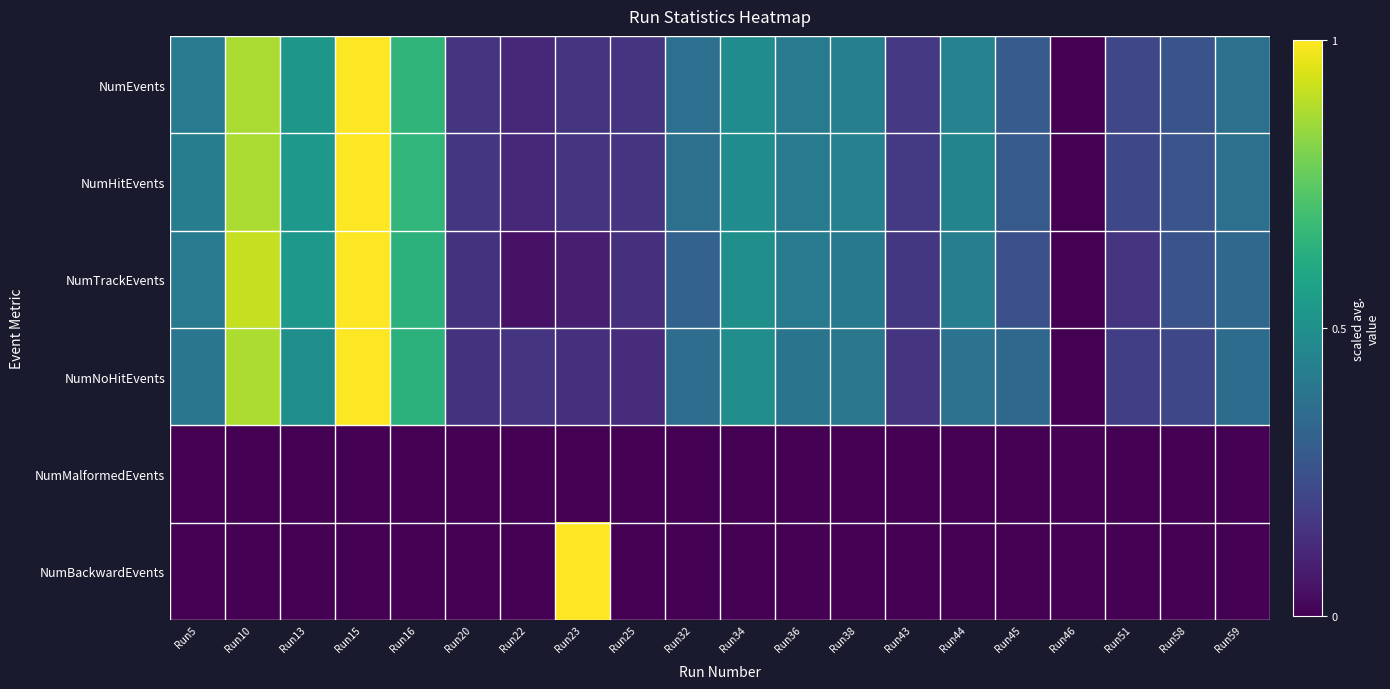

Reading right to left, transcribe all the data shown in this chart.

NumEvents: Run59=0.4	Run58=0.3	Run51=0.2	Run46=0.0	Run45=0.3	Run44=0.4	Run43=0.2	Run38=0.4	Run36=0.4	Run34=0.5	Run32=0.4	Run25=0.2	Run23=0.2	Run22=0.1	Run20=0.2	Run16=0.7	Run15=1.0	Run13=0.5	Run10=0.9	Run5=0.4
NumHitEvents: Run59=0.4	Run58=0.3	Run51=0.2	Run46=0.0	Run45=0.3	Run44=0.4	Run43=0.2	Run38=0.4	Run36=0.4	Run34=0.5	Run32=0.4	Run25=0.2	Run23=0.2	Run22=0.1	Run20=0.2	Run16=0.7	Run15=1.0	Run13=0.5	Run10=0.9	Run5=0.4
NumTrackEvents: Run59=0.3	Run58=0.3	Run51=0.2	Run46=0.0	Run45=0.2	Run44=0.4	Run43=0.2	Run38=0.4	Run36=0.4	Run34=0.5	Run32=0.3	Run25=0.1	Run23=0.1	Run22=0.0	Run20=0.1	Run16=0.6	Run15=1.0	Run13=0.5	Run10=0.9	Run5=0.4
NumNoHitEvents: Run59=0.4	Run58=0.2	Run51=0.2	Run46=0.0	Run45=0.3	Run44=0.4	Run43=0.1	Run38=0.4	Run36=0.4	Run34=0.5	Run32=0.4	Run25=0.1	Run23=0.1	Run22=0.2	Run20=0.1	Run16=0.6	Run15=1.0	Run13=0.5	Run10=0.9	Run5=0.4
NumMalformedEvents: Run59=0.0	Run58=0.0	Run51=0.0	Run46=0.0	Run45=0.0	Run44=0.0	Run43=0.0	Run38=0.0	Run36=0.0	Run34=0.0	Run32=0.0	Run25=0.0	Run23=0.0	Run22=0.0	Run20=0.0	Run16=0.0	Run15=0.0	Run13=0.0	Run10=0.0	Run5=0.0
NumBackwardEvents: Run59=0.0	Run58=0.0	Run51=0.0	Run46=0.0	Run45=0.0	Run44=0.0	Run43=0.0	Run38=0.0	Run36=0.0	Run34=0.0	Run32=0.0	Run25=0.0	Run23=1.0	Run22=0.0	Run20=0.0	Run16=0.0	Run15=0.0	Run13=0.0	Run10=0.0	Run5=0.0